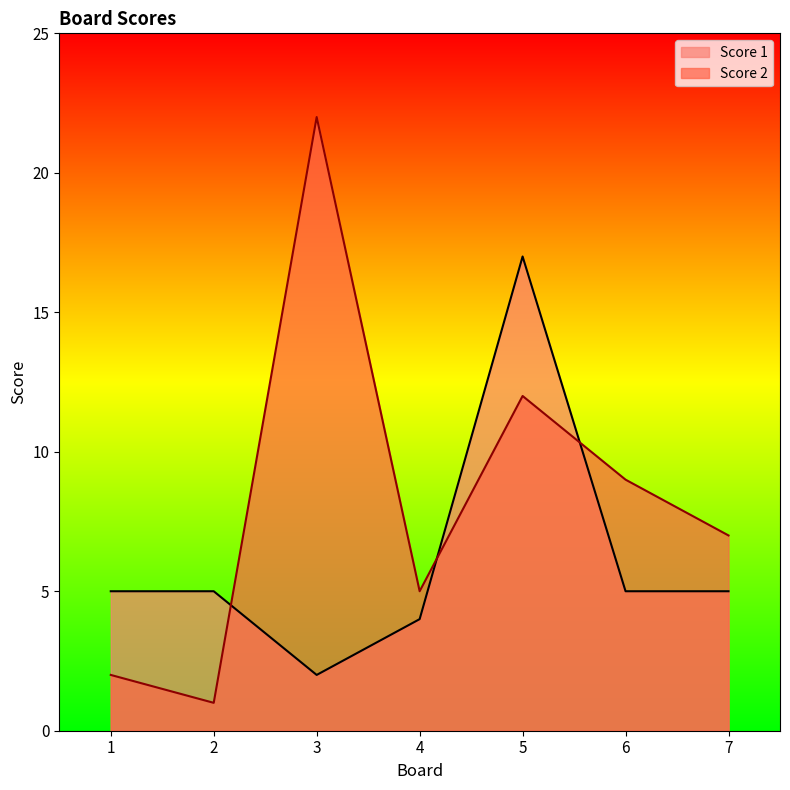

After their last crossing, which series has the higher values: Score 1 or Score 2?

Score 2